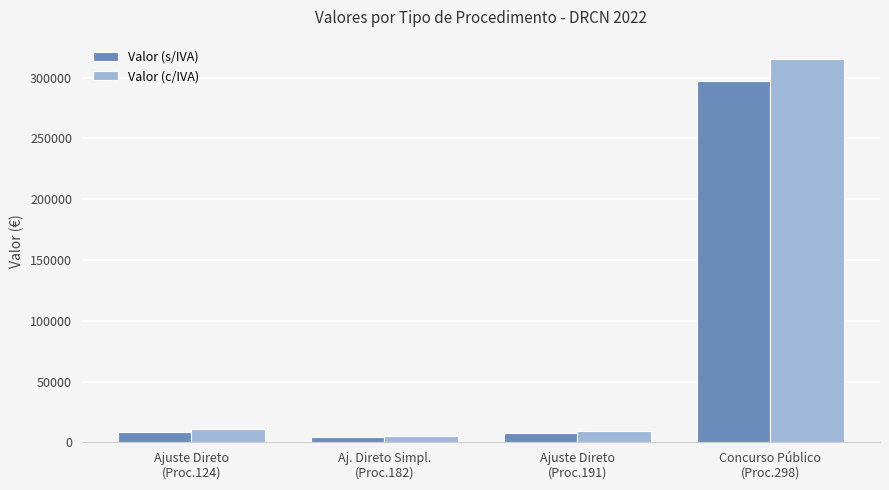

What position from the left is Ajuste Direto
(Proc.191)?

3